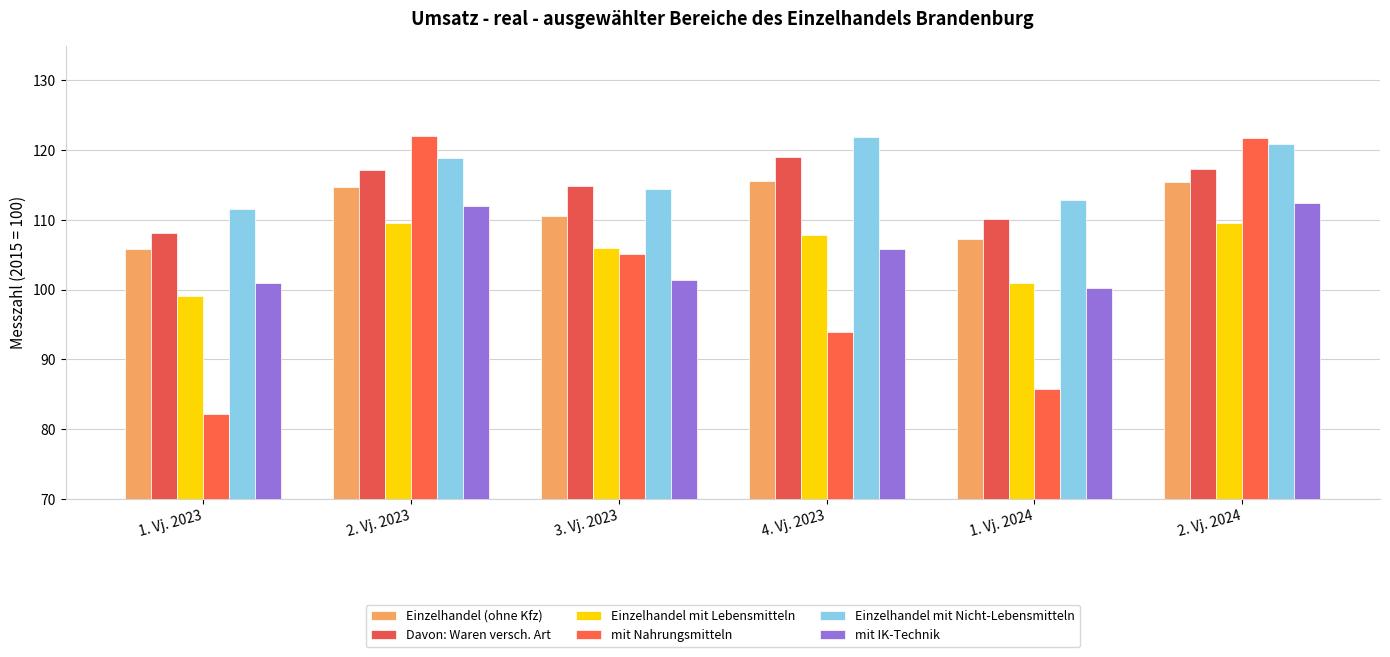

How many series are shown in this chart?

6